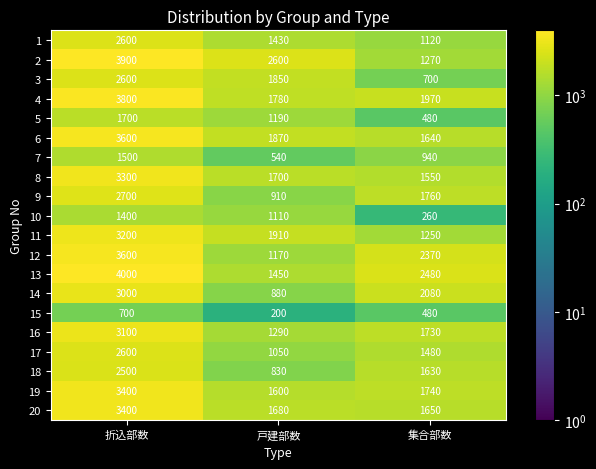

What is the total value across all series at 戸建部数?

27040